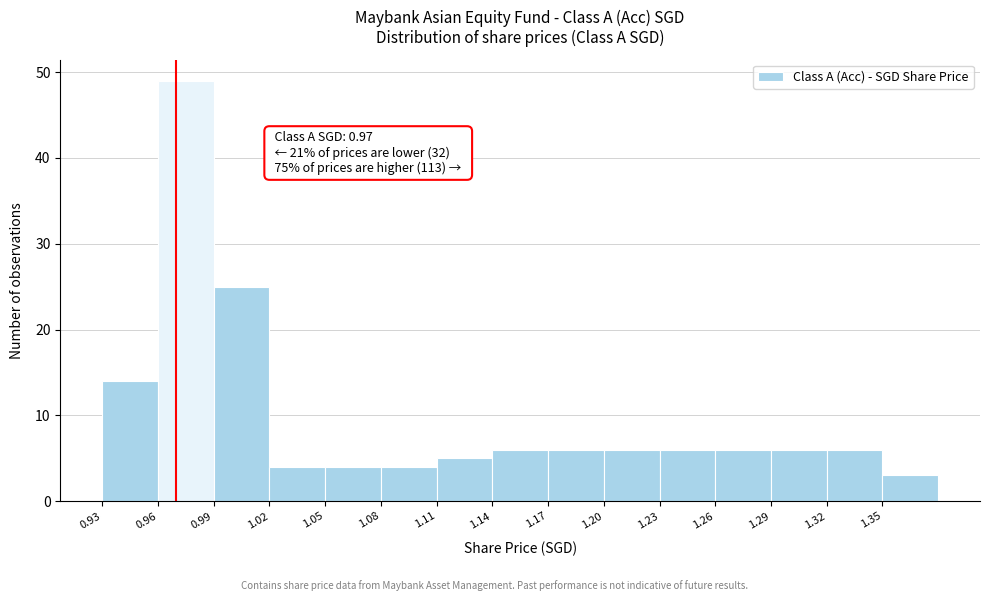

Over which range of the x-axis is the bar tallest?

0.96 to 0.99